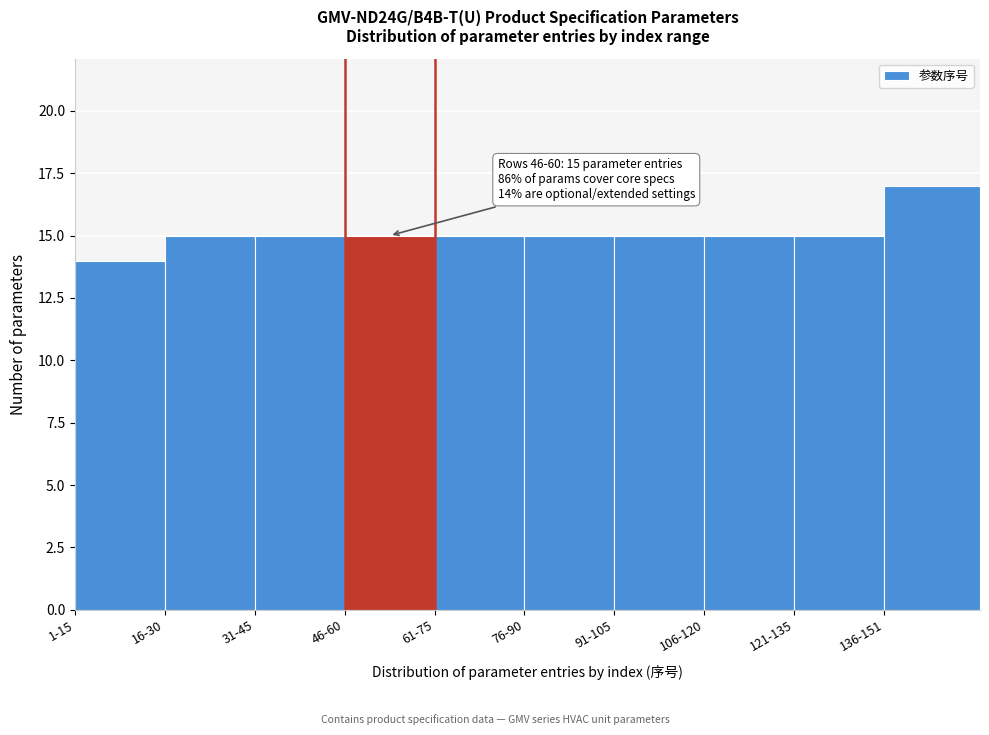

Reading right to left, transcribe all the data shown in this chart.

17	15	15	15	15	15	15	15	15	14